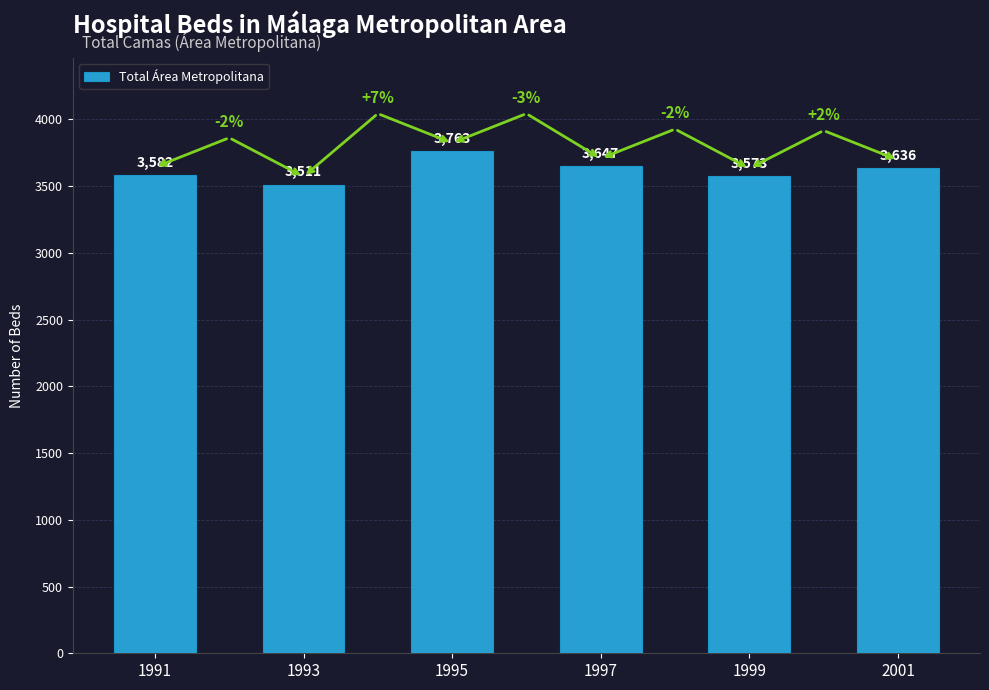

The value at 1991 is 3582. True or false?

True